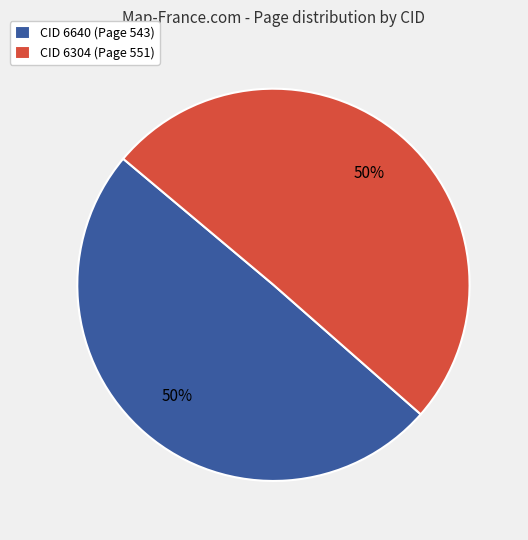

What is the ratio of the value at CID 6304 (Page 551) to the value at CID 6640 (Page 543)?

1.0